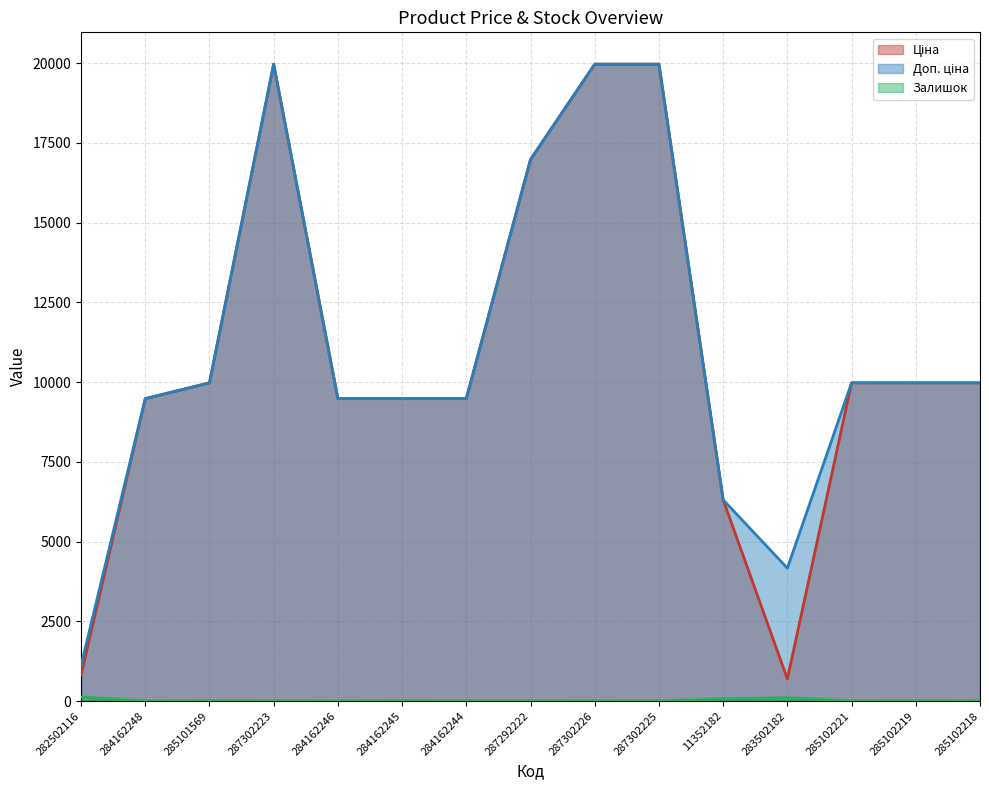

True or false: Ціна and Доп. ціна intersect in this chart.

False